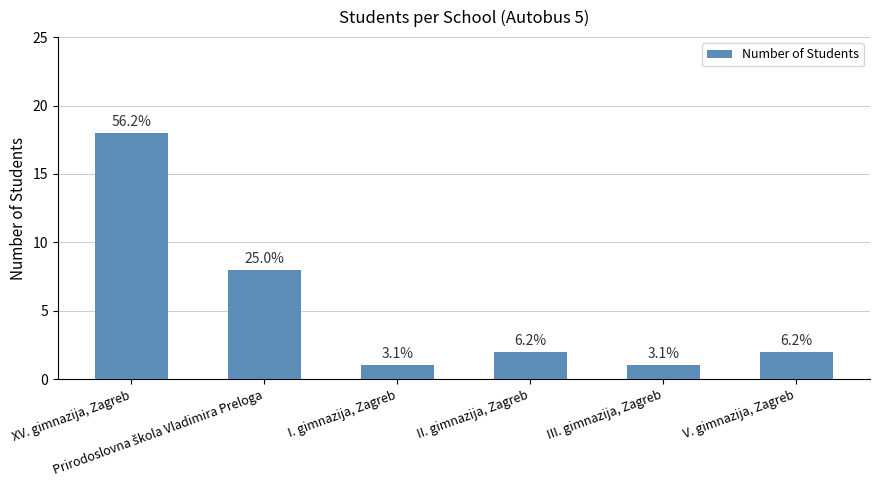

Approximately how many times larger is the value at I. gimnazija, Zagreb compared to V. gimnazija, Zagreb?

0.5